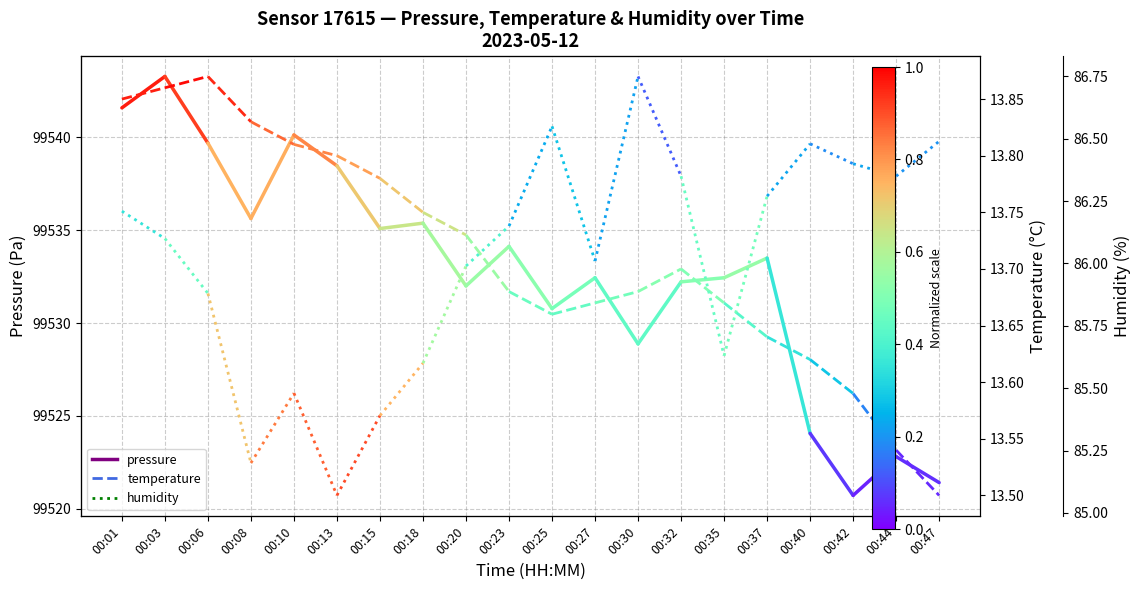

What is the sum of the pressure values at 00:01 and 00:03?

199084.9